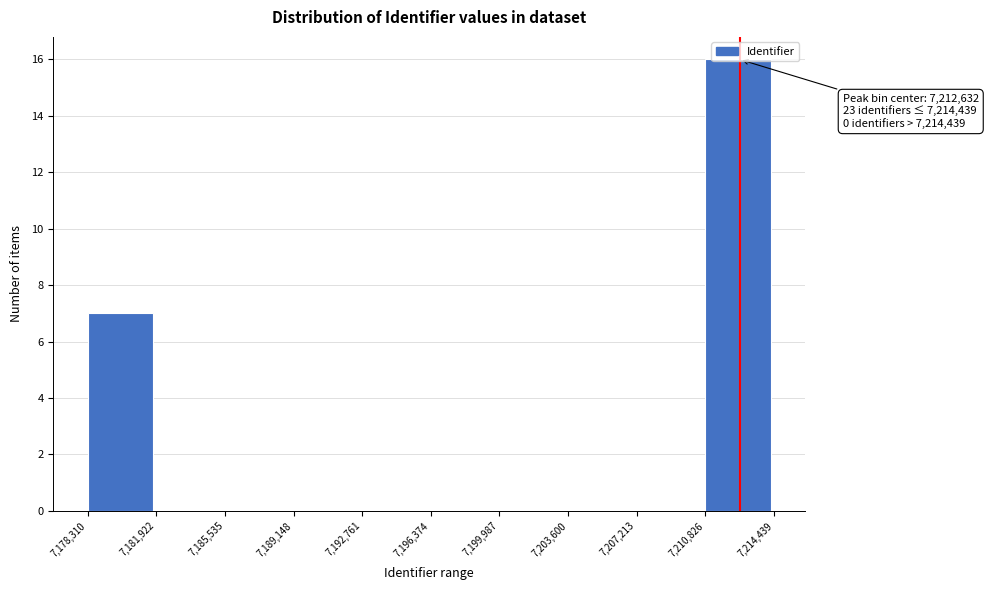

Which range on the x-axis has the tallest bar?

7,210,826 to 7,214,439